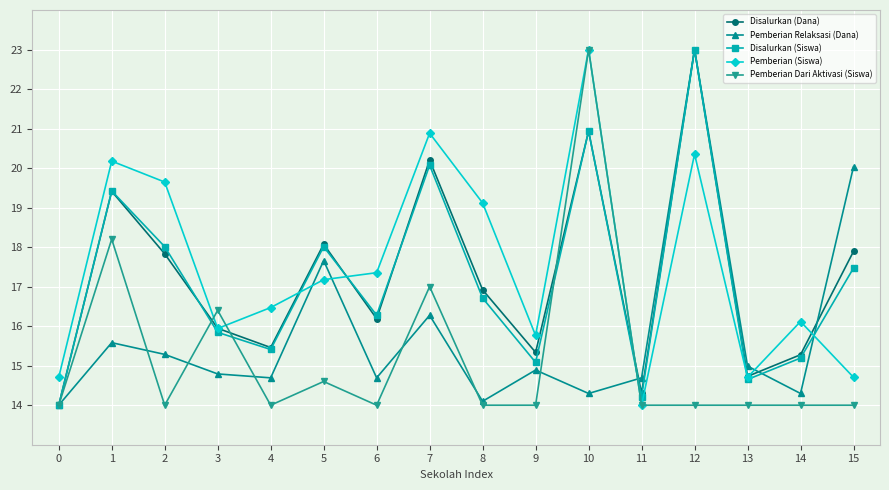

What is the minimum value shown in the chart?

14.0